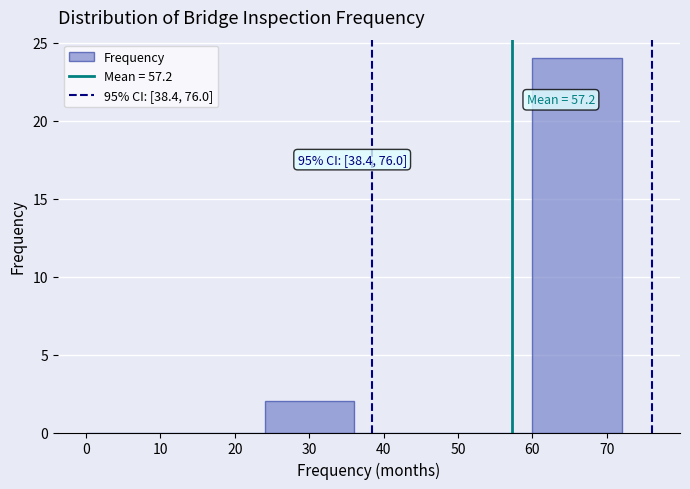

Over which range of the x-axis is the bar tallest?

60 to 72